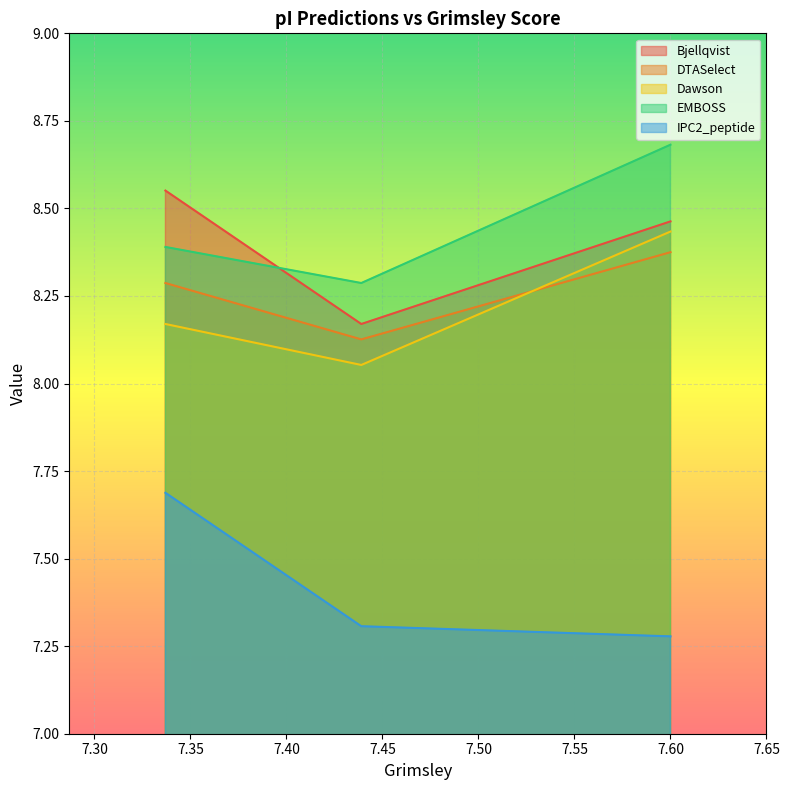

How many lines are shown in the chart?

5